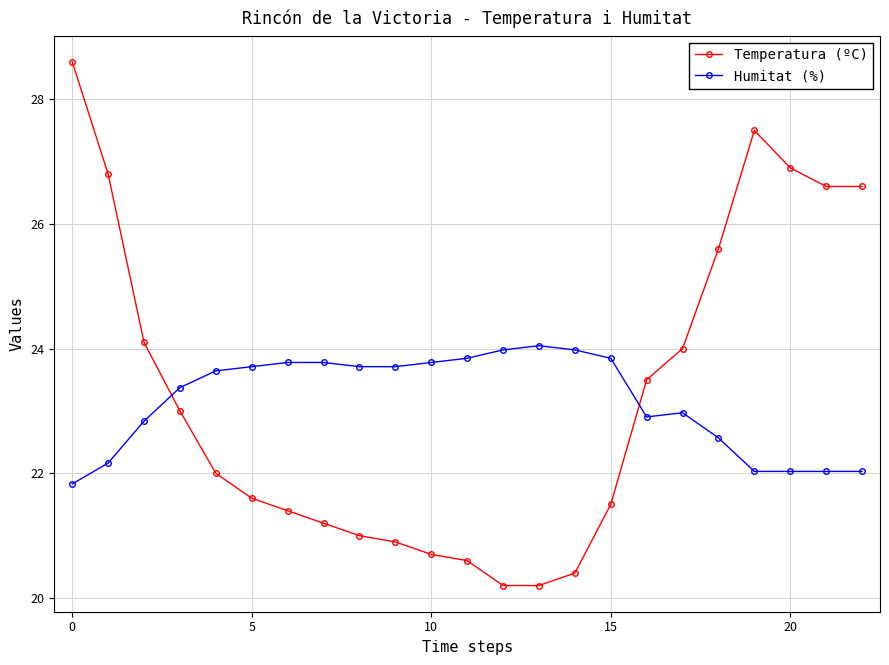

Count the number of data series in this chart.

2